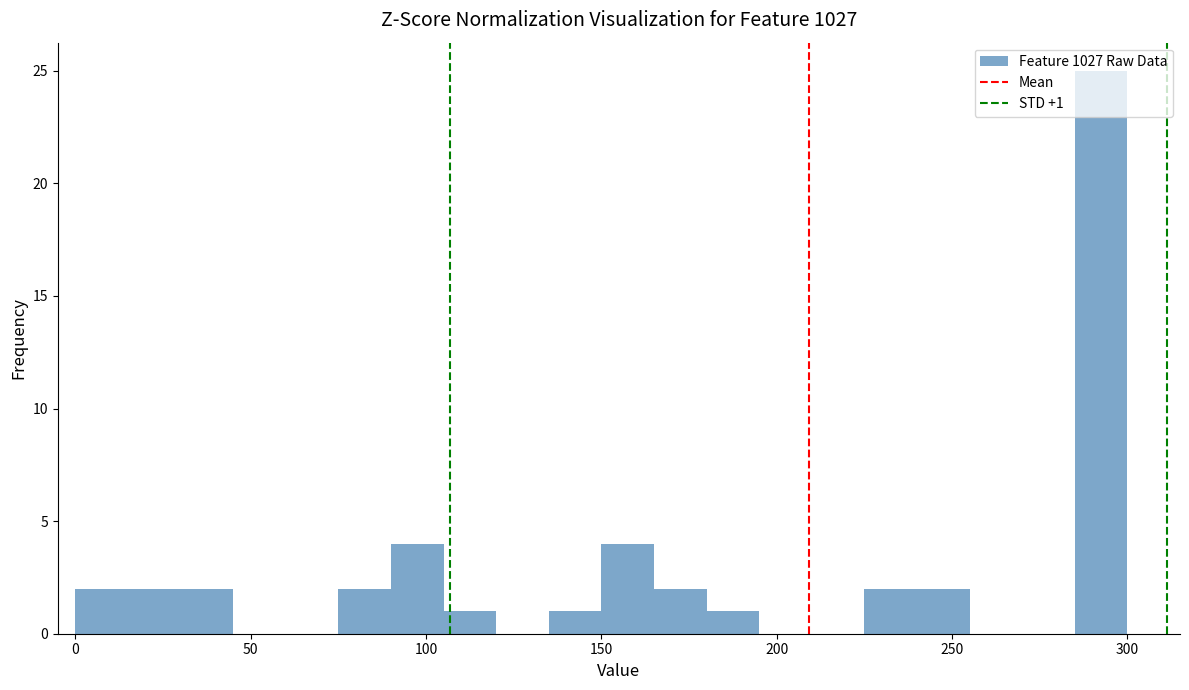

Read against the x-axis, roughly where is the centre of the tallest bar?

295